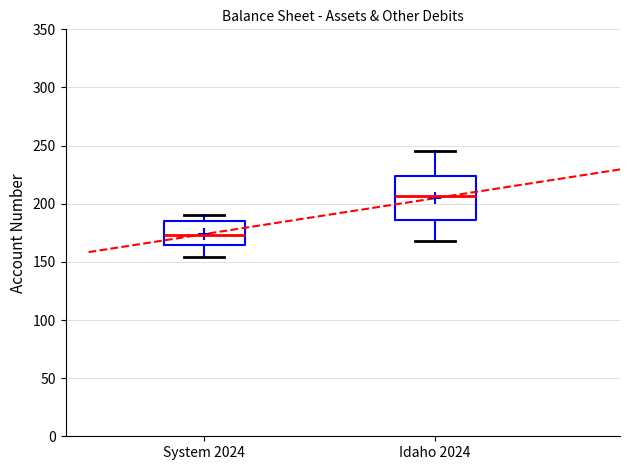

Where does the median line of the box for System 2024 sit on the y-axis? The values are not printed on the chart, so give them approximately, as read against the axis.

175